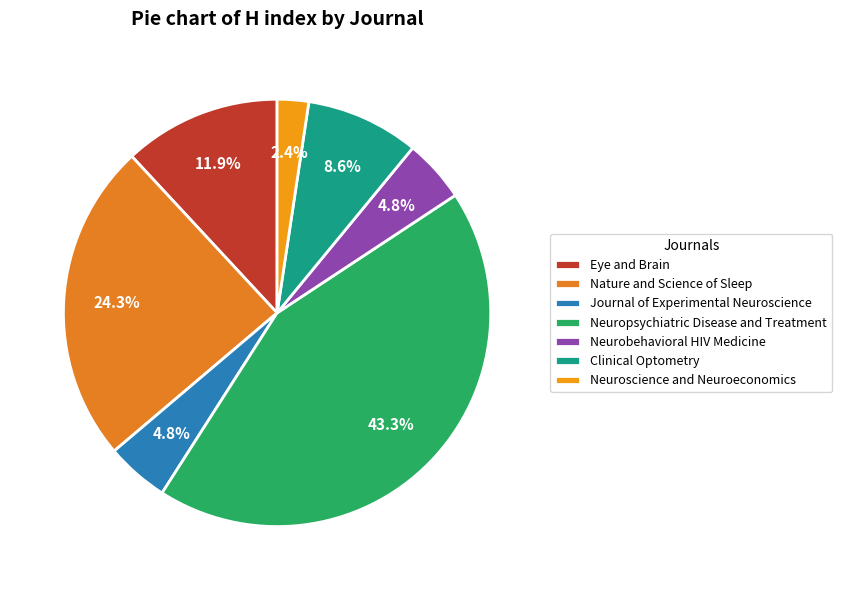

Does Eye and Brain account for over 50% of the chart?

No